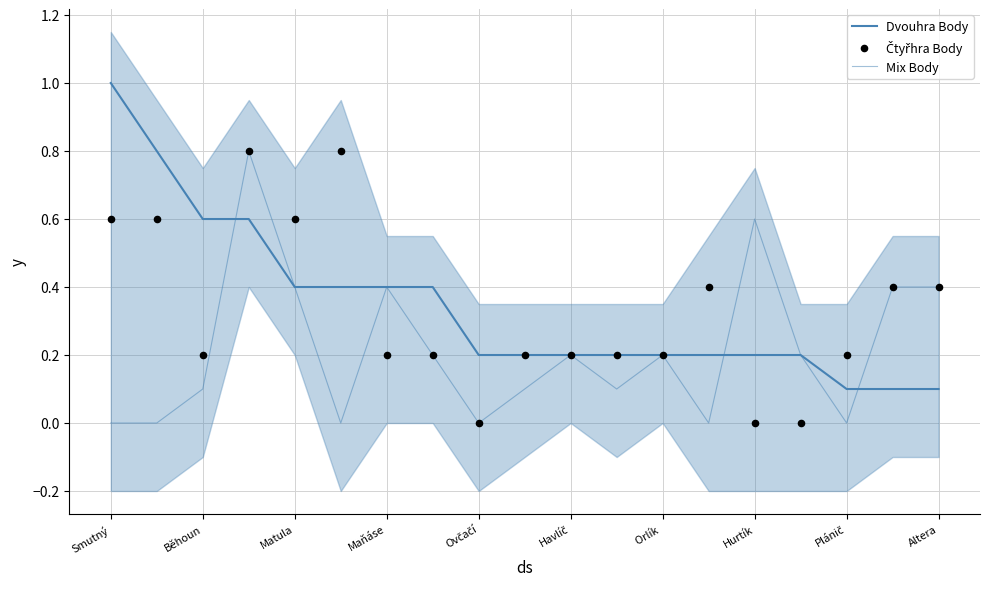

Which series reaches the maximum Y coordinate?

Dvouhra Body